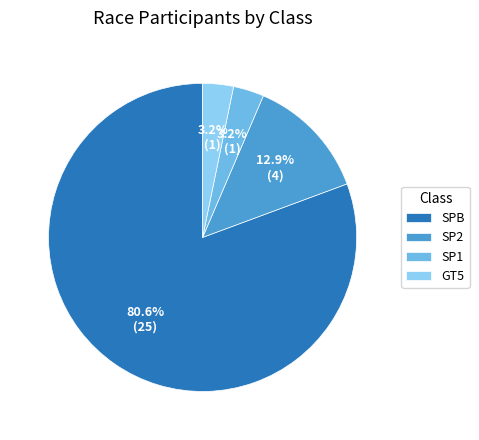

Which has a higher value, SP1 or SP2?

SP2